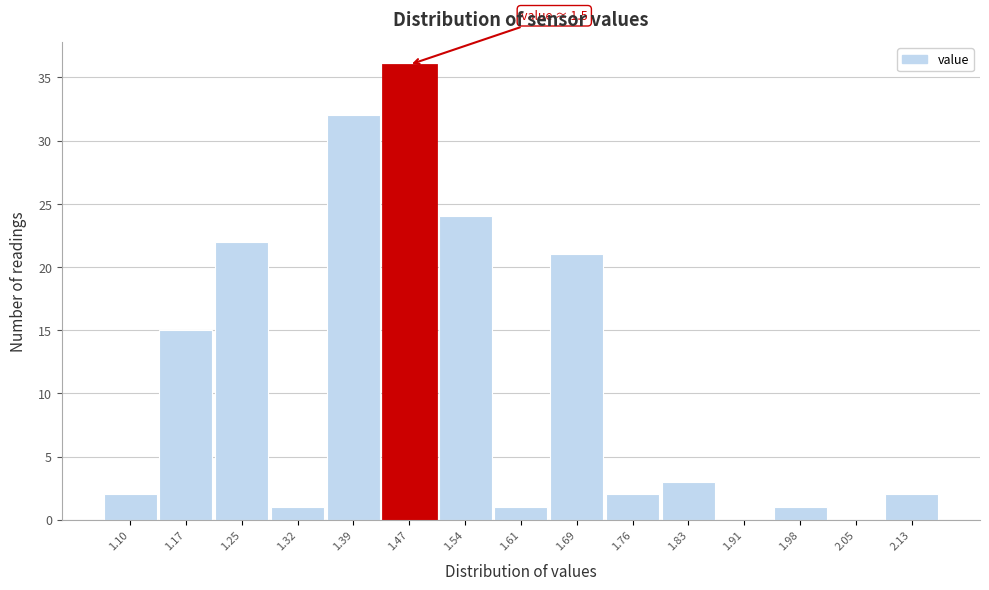

Reading left to right, transcribe all the data shown in this chart.

1.10=2	1.17=15	1.25=22	1.32=1	1.39=32	1.47=36	1.54=24	1.61=1	1.69=21	1.76=2	1.83=3	1.91=0	1.98=1	2.05=0	2.13=2